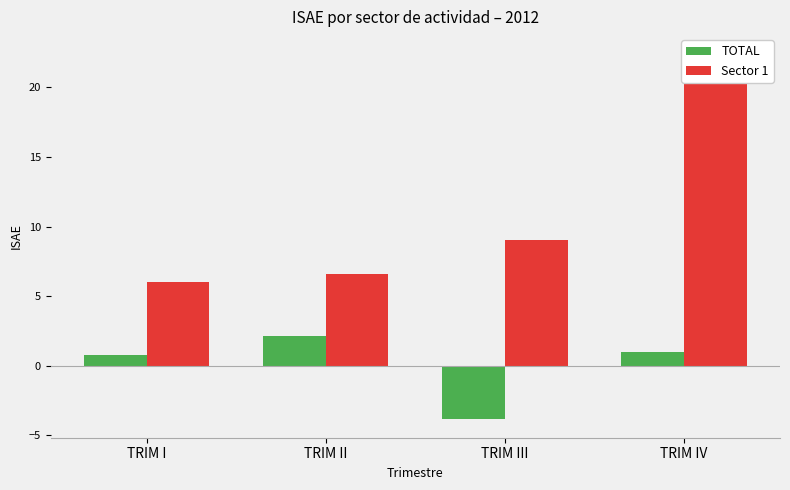

What are all the series names shown in the legend?

TOTAL, Sector 1